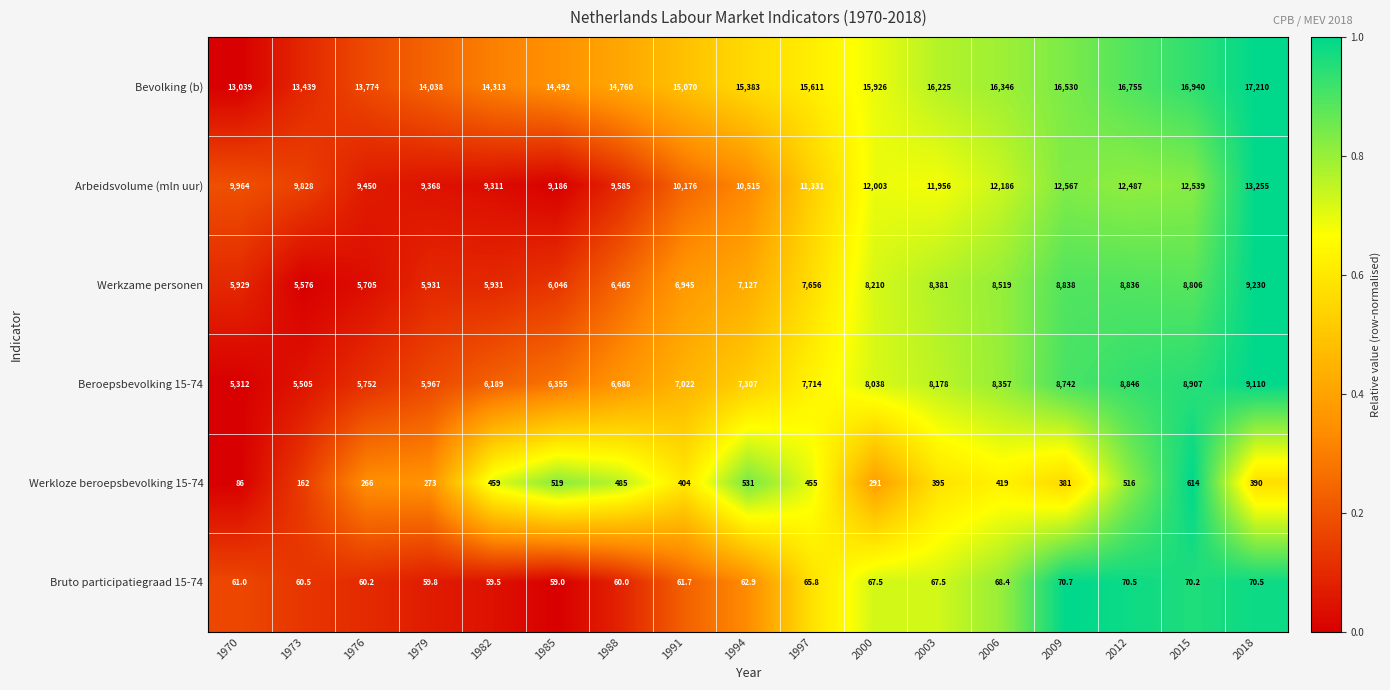

Which series changed the most between 2006 and 2009?

Beroepsbevolking 15-74